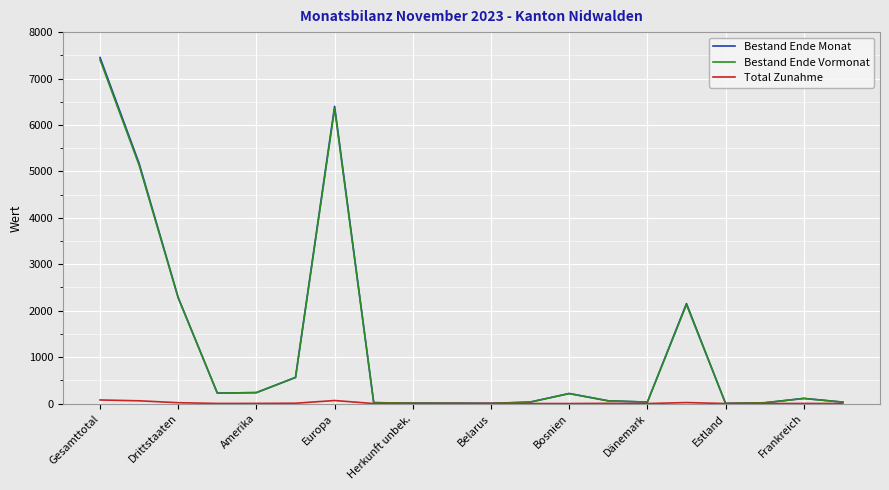

How many distinct data groups are displayed?

3